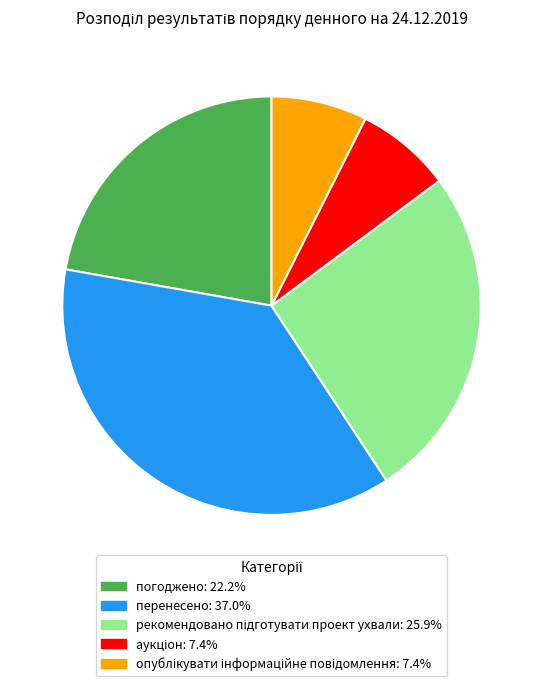

Does any single category account for the majority?

No